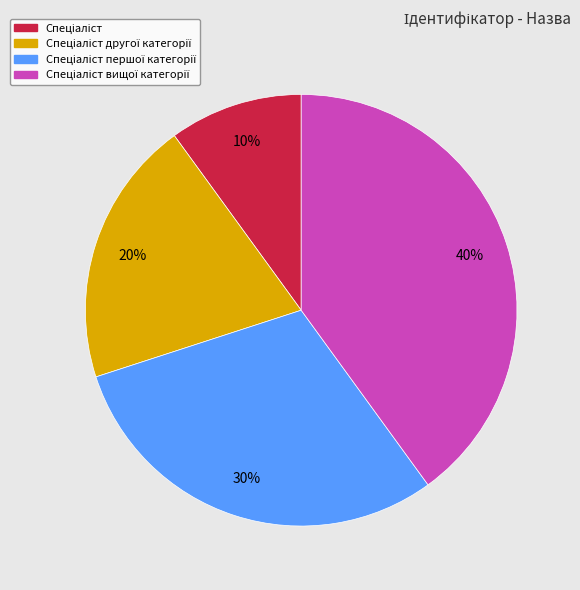

To the nearest percent, what is the difference between the largest and smallest slice percentages?

30%